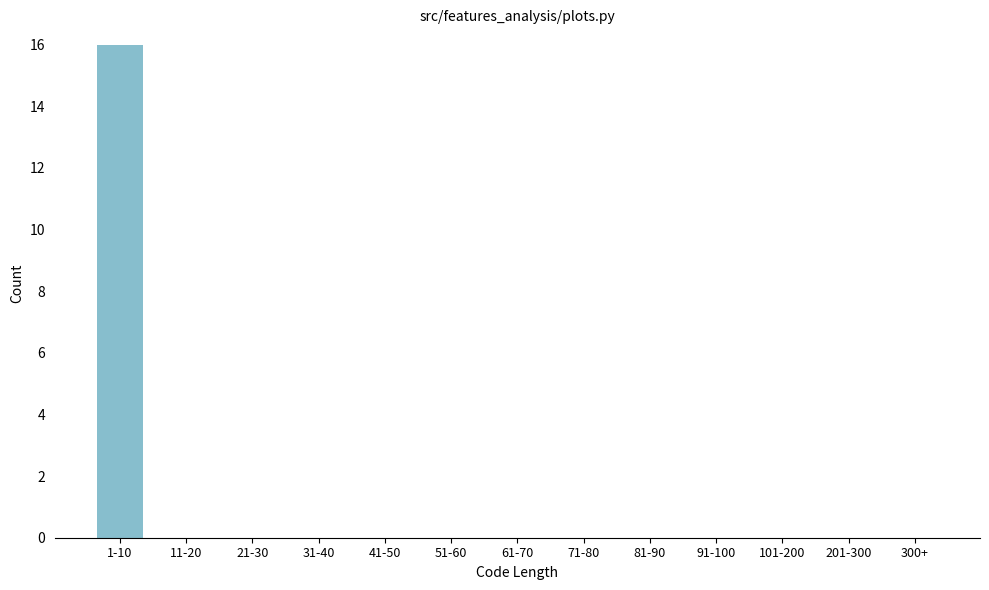

Reading left to right, extract all data points from this chart.

1-10=16	11-20=0	21-30=0	31-40=0	41-50=0	51-60=0	61-70=0	71-80=0	81-90=0	91-100=0	101-200=0	201-300=0	300+=0